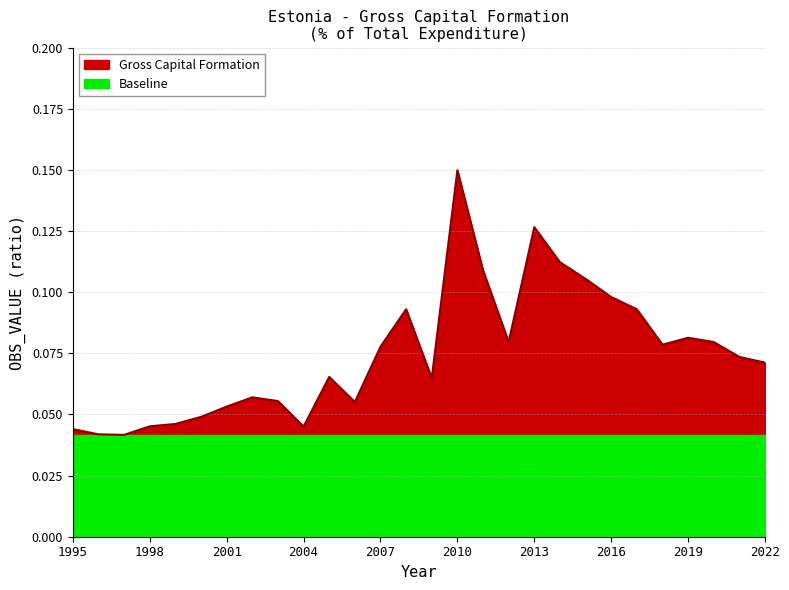

Reading right to left, what are all the values shown in this chart?

0.1	0.1	0.1	0.1	0.1	0.1	0.1	0.1	0.1	0.1	0.1	0.1	0.1	0.1	0.1	0.1	0.1	0.1	0.0	0.1	0.1	0.1	0.0	0.0	0.0	0.0	0.0	0.0